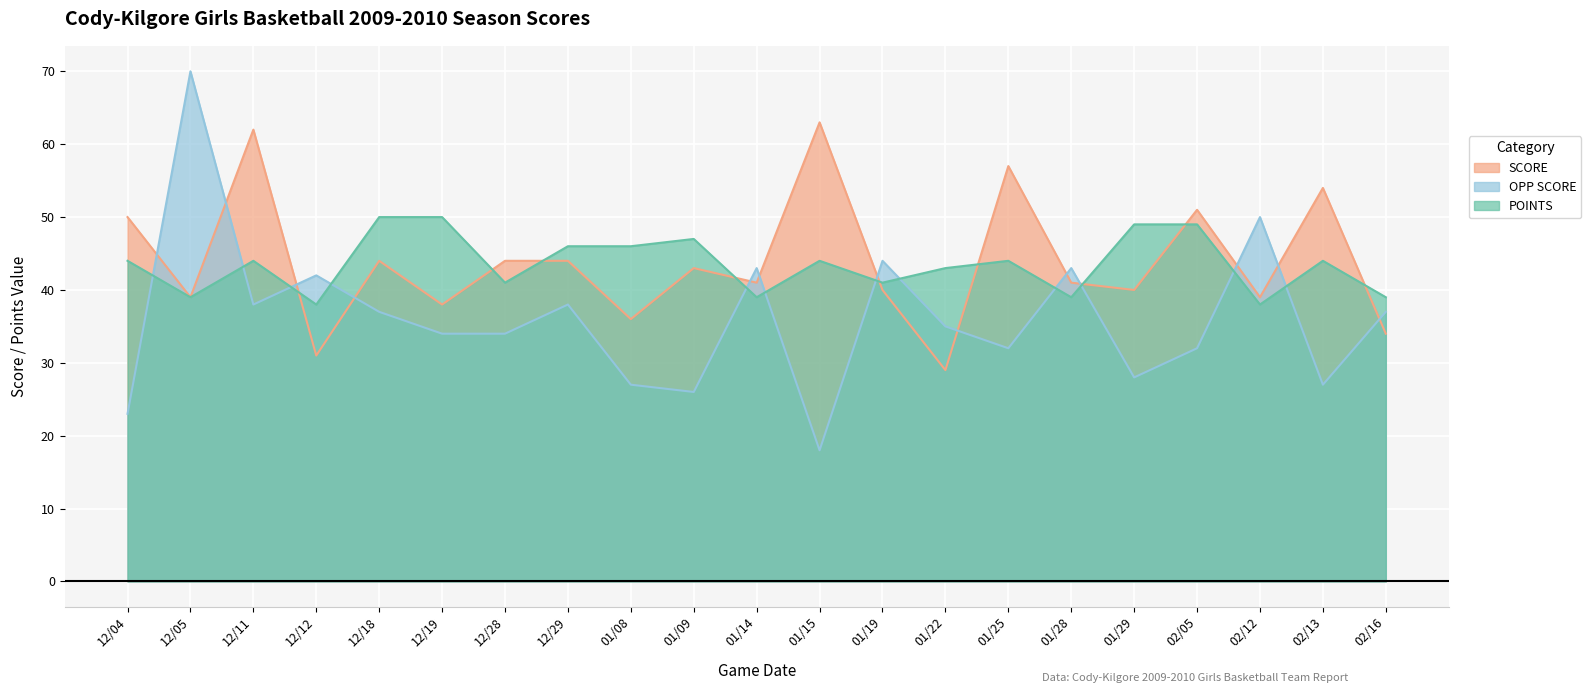

What is the difference between the highest and lowest values at 01/28?

4